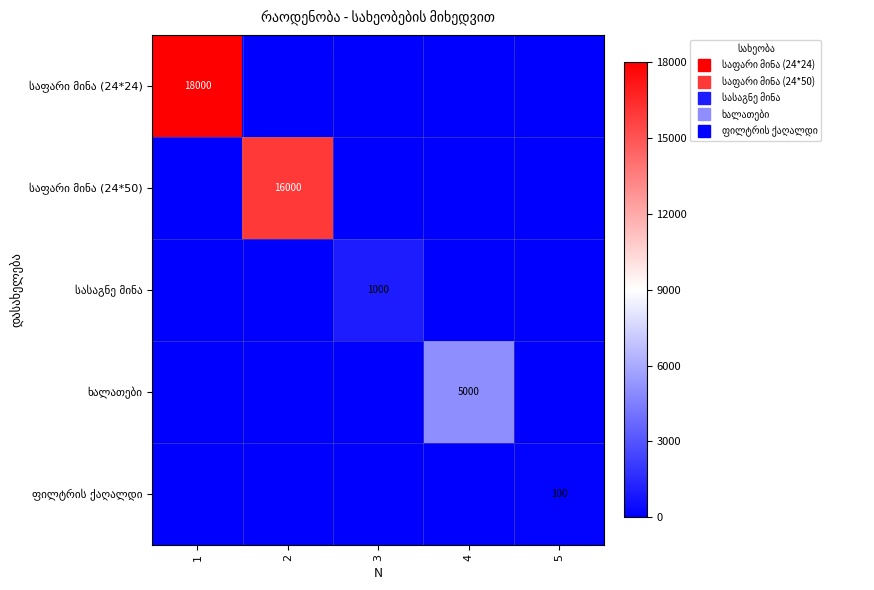

Count the number of categories in the chart.

5